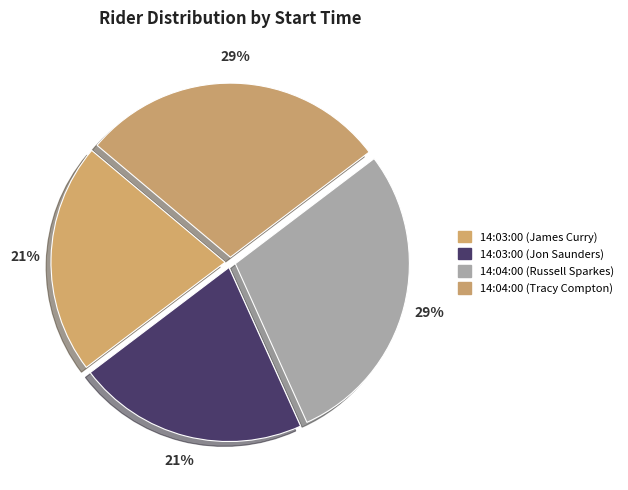

Between 14:04:00 (Russell Sparkes) and 14:03:00 (Jon Saunders), which is larger?

14:04:00 (Russell Sparkes)